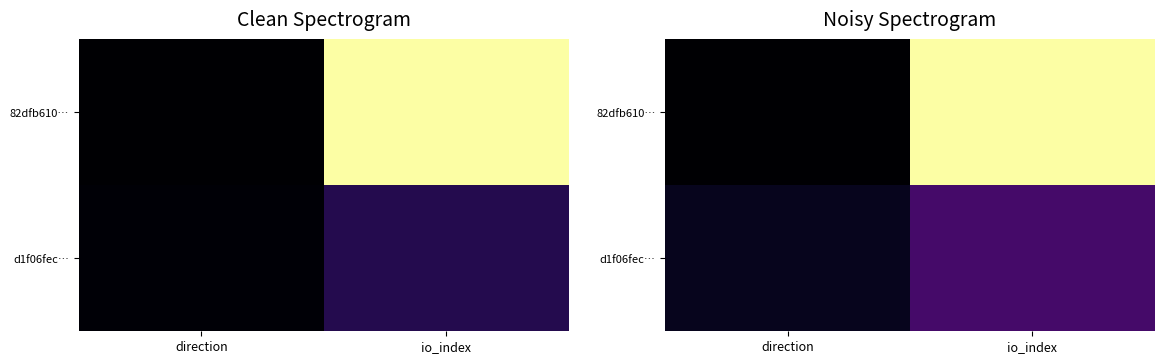

List the series in order of their peak value, highest first.

82dfb610…, d1f06fec…